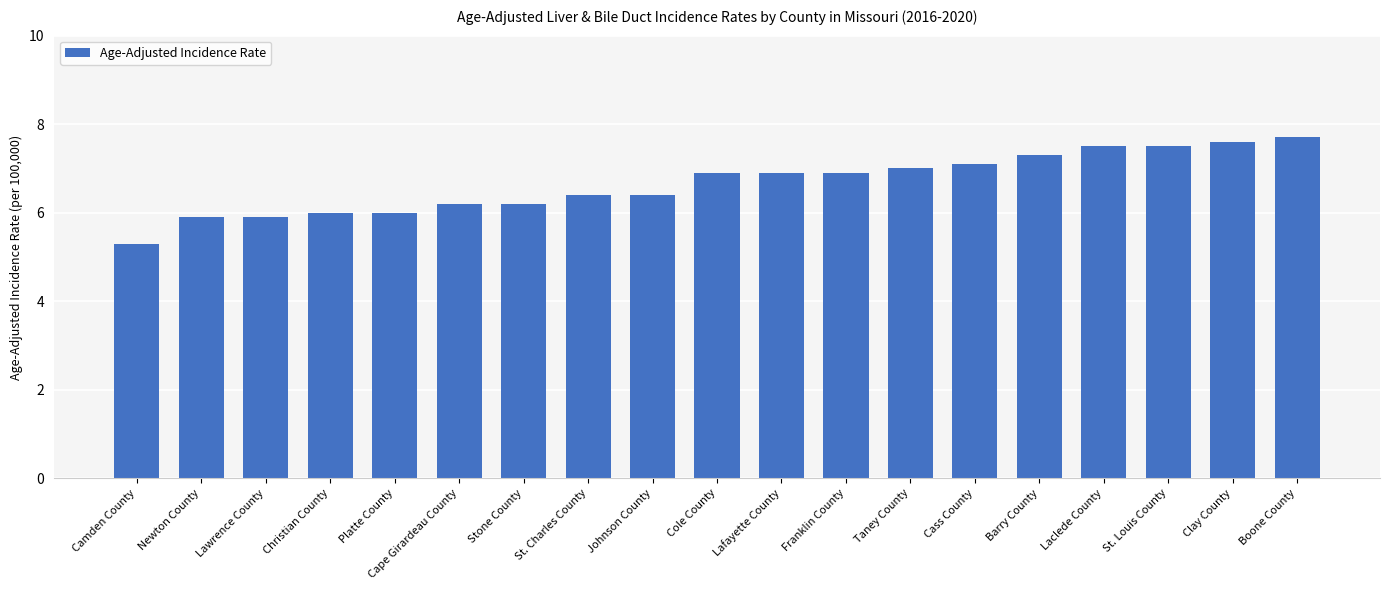

What is the average value?

6.7